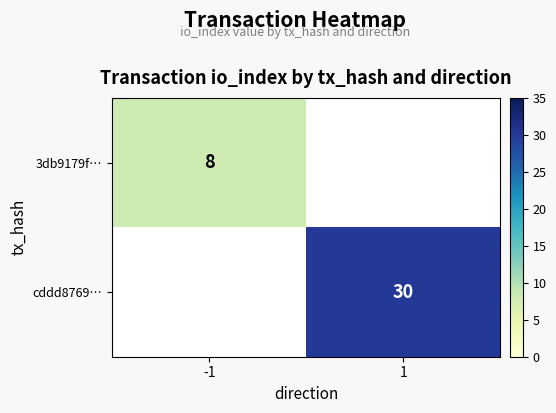

At how many categories does at least one series exceed 28?

1